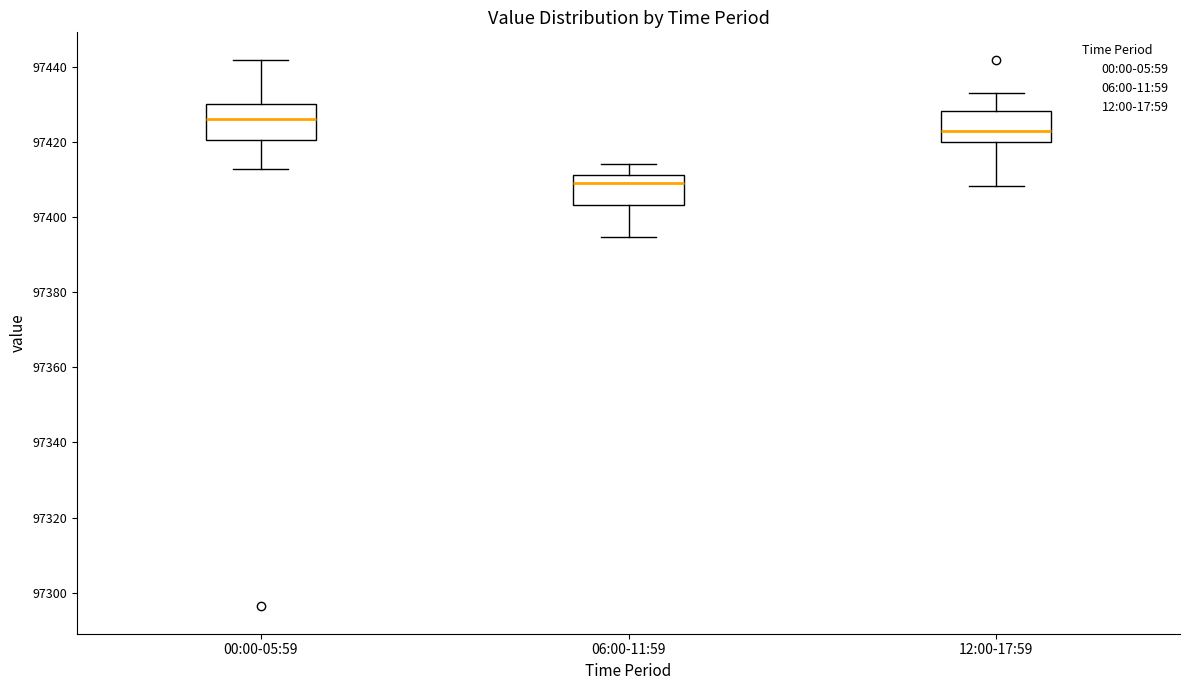

Which box's median line is the highest?

00:00-05:59